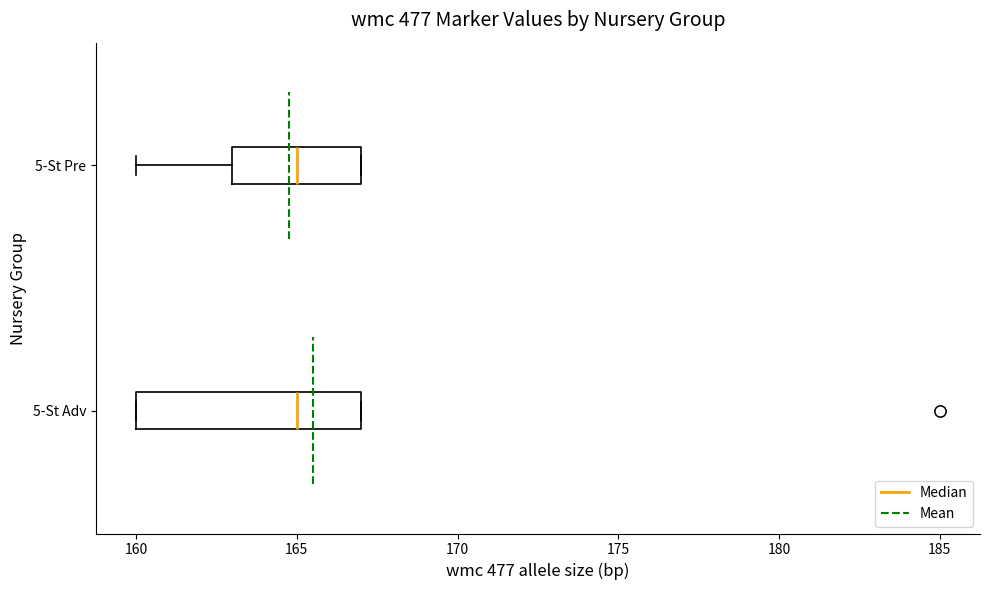

Where does the left whisker of the box for 5-St Pre end on the x-axis? The values are not printed on the chart, so give them approximately, as read against the axis.

160